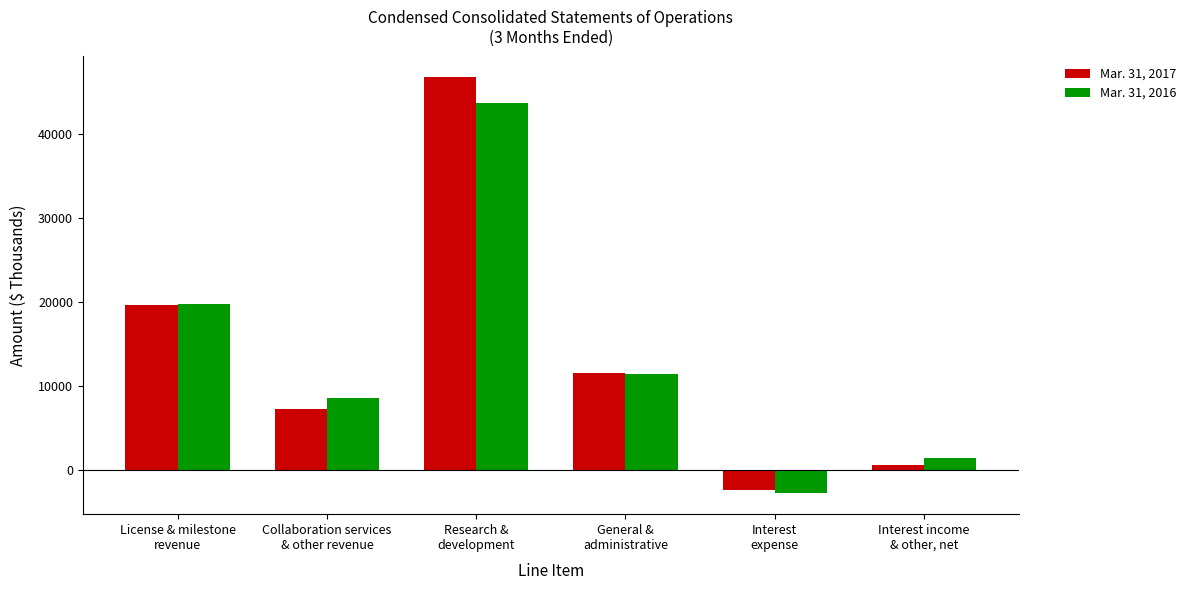

What is the label of the 5th bar from the left?

Interest
expense